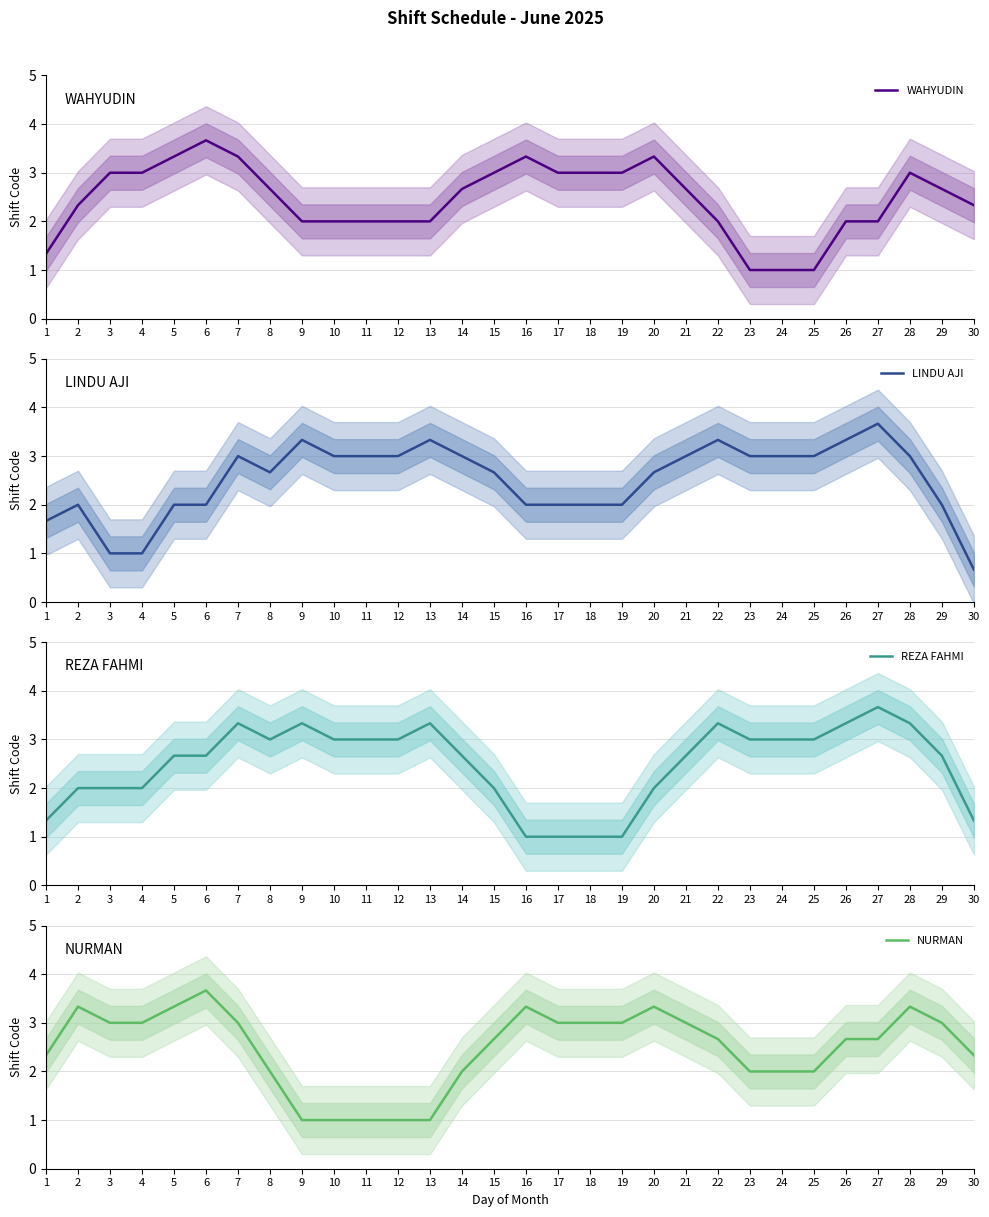

Is it true that LINDU AJI equals 4.1 at 21?

False